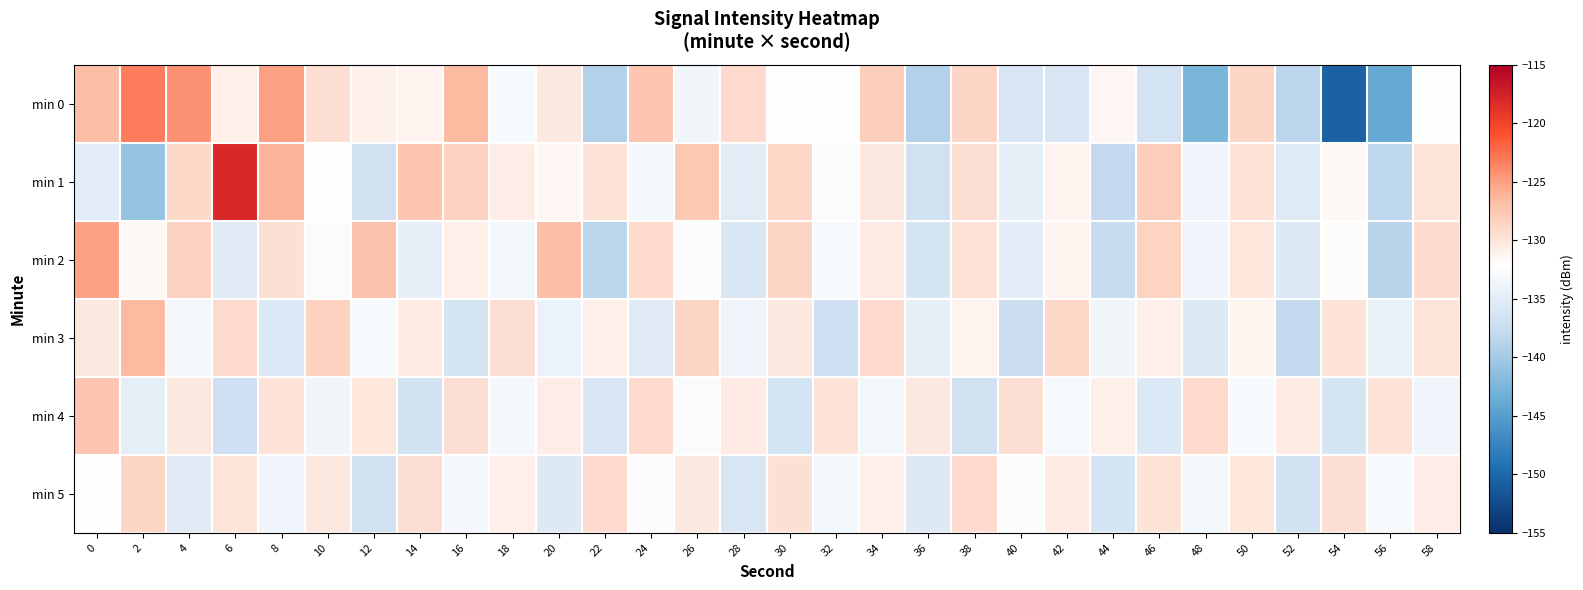

Between 42 and 26, which is larger?

26